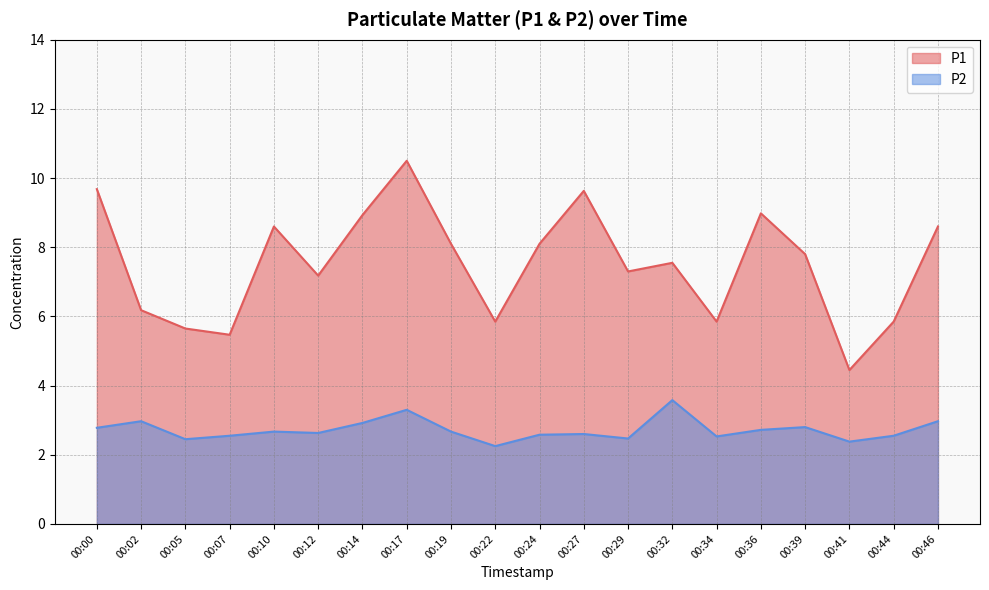

True or false: P1 and P2 cross at least once.

False